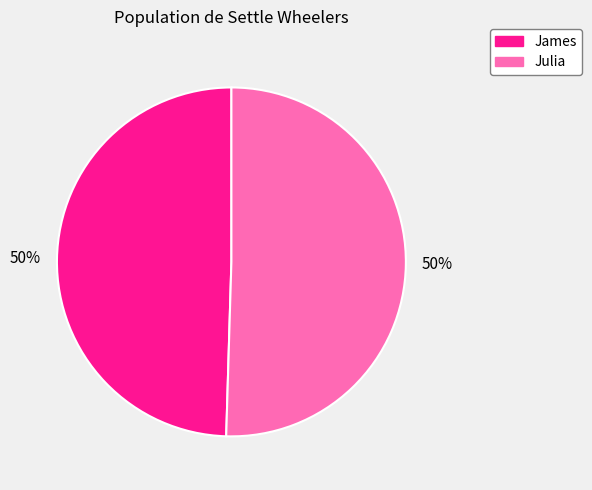

To the nearest percent, what portion does Julia represent?

50%